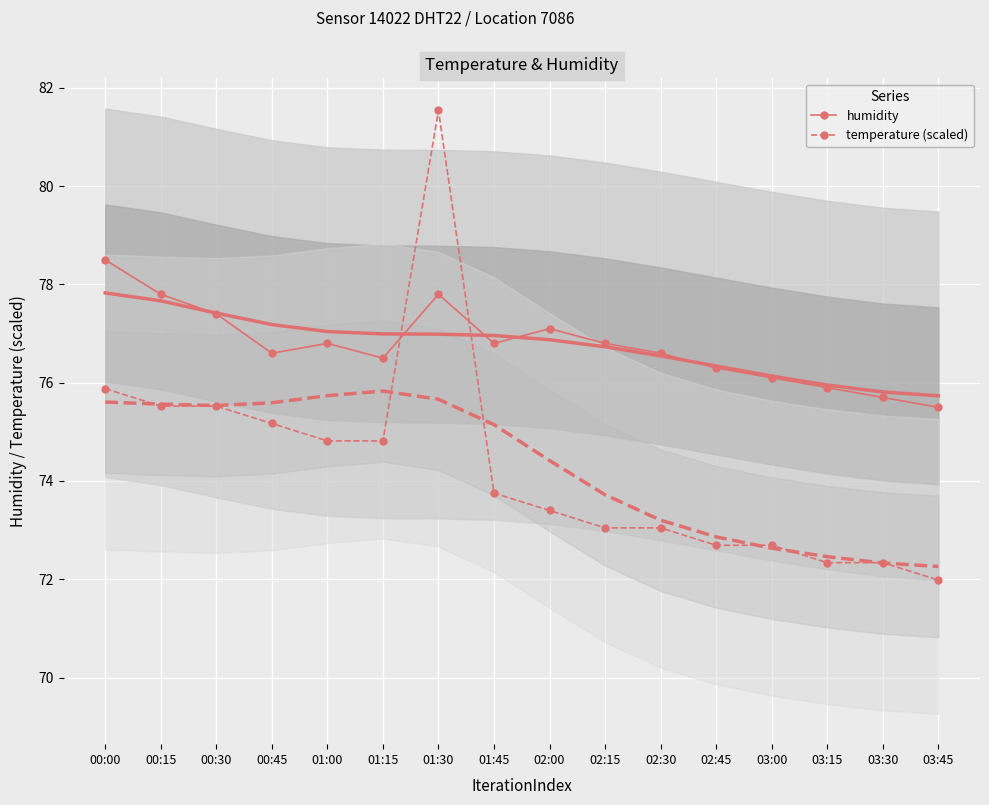

How many data points does each series have?

16